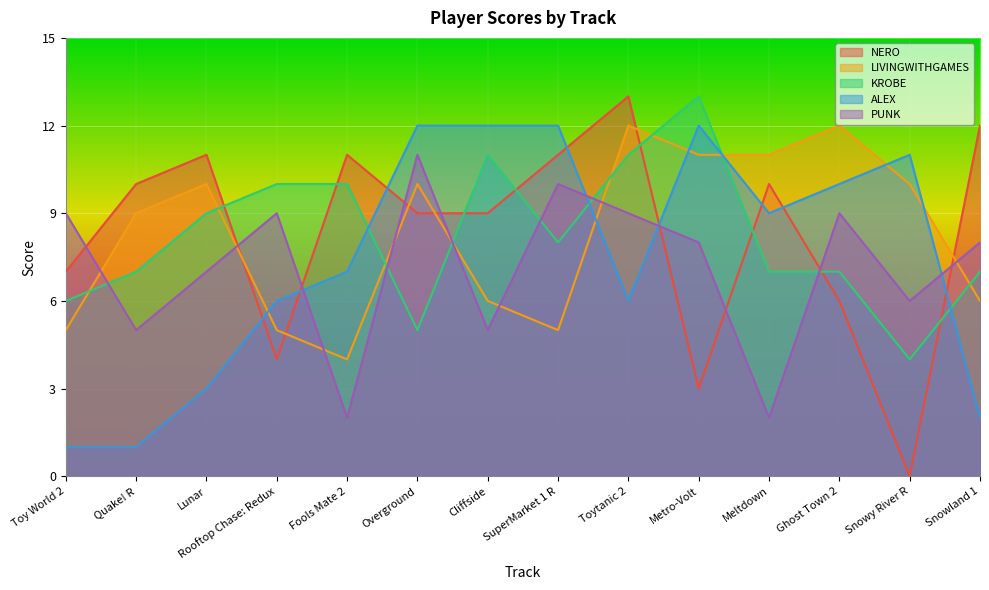

What position from the left is Cliffside?

7